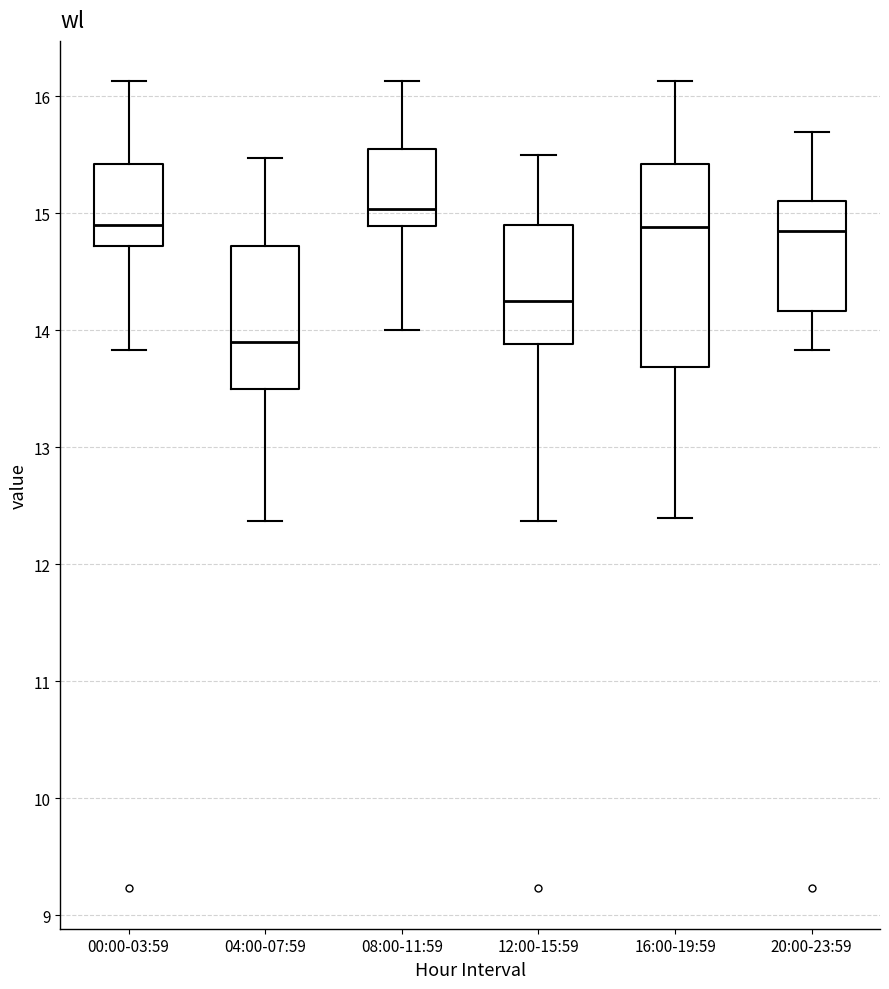

Where does the lower whisker of the box for 04:00-07:59 end on the y-axis? The values are not printed on the chart, so give them approximately, as read against the axis.

12.4